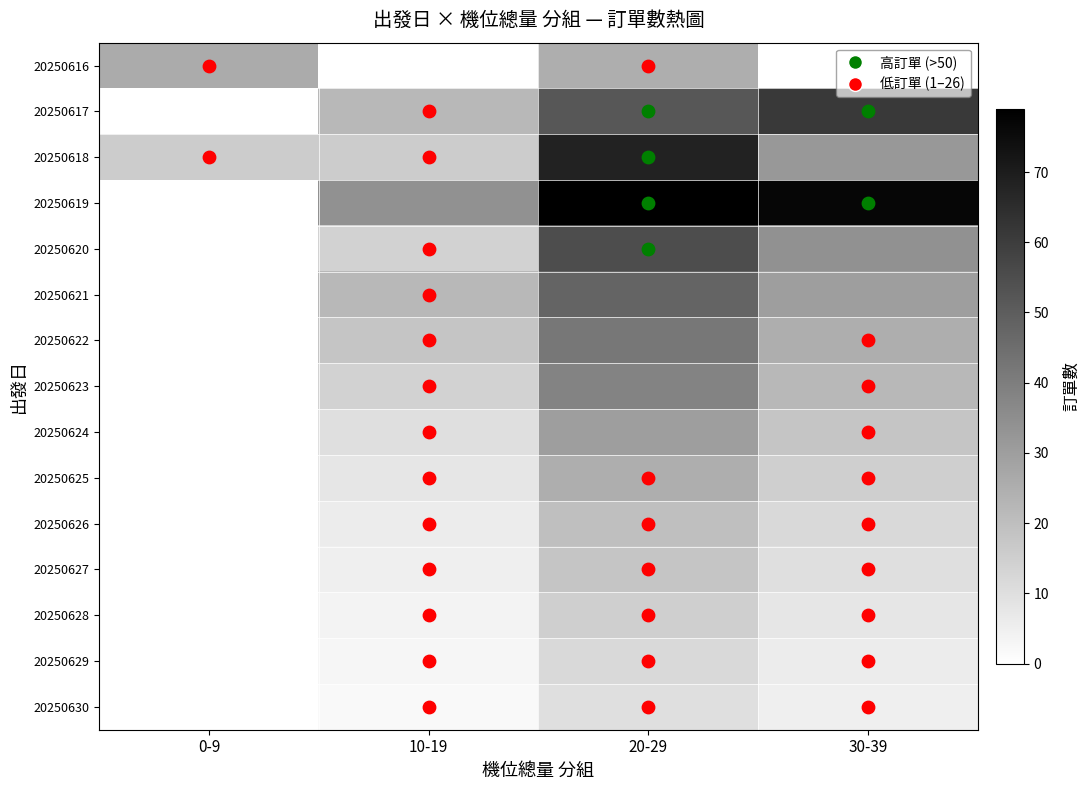

What is the difference between the highest and lowest values at 30-39?

77